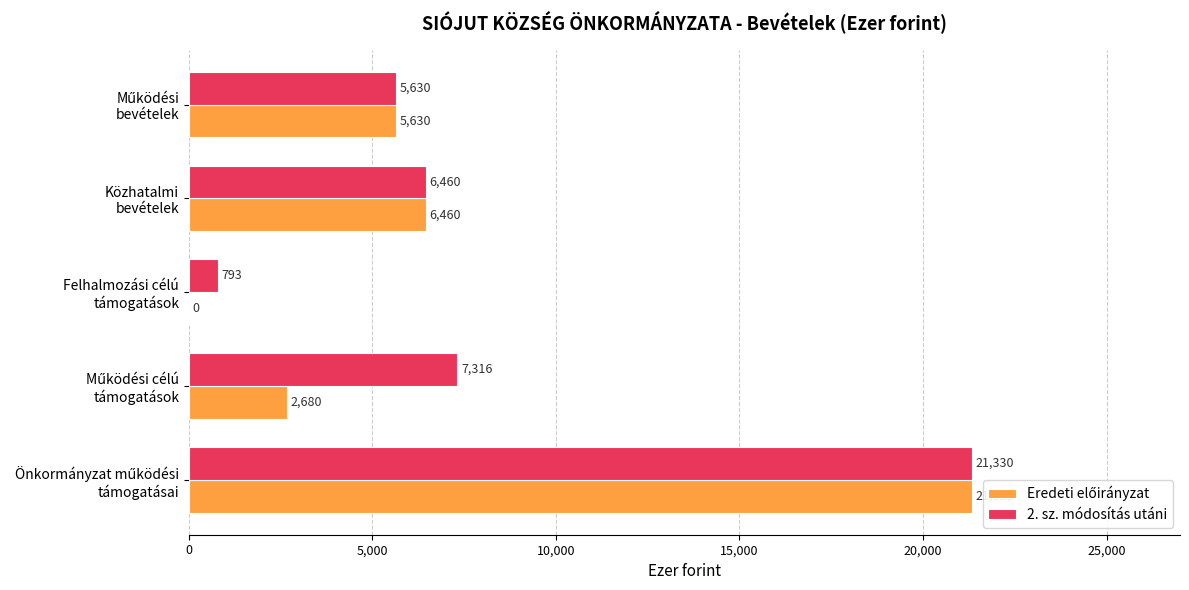

What is the sum of all 2. sz. módosítás utáni values?

41529